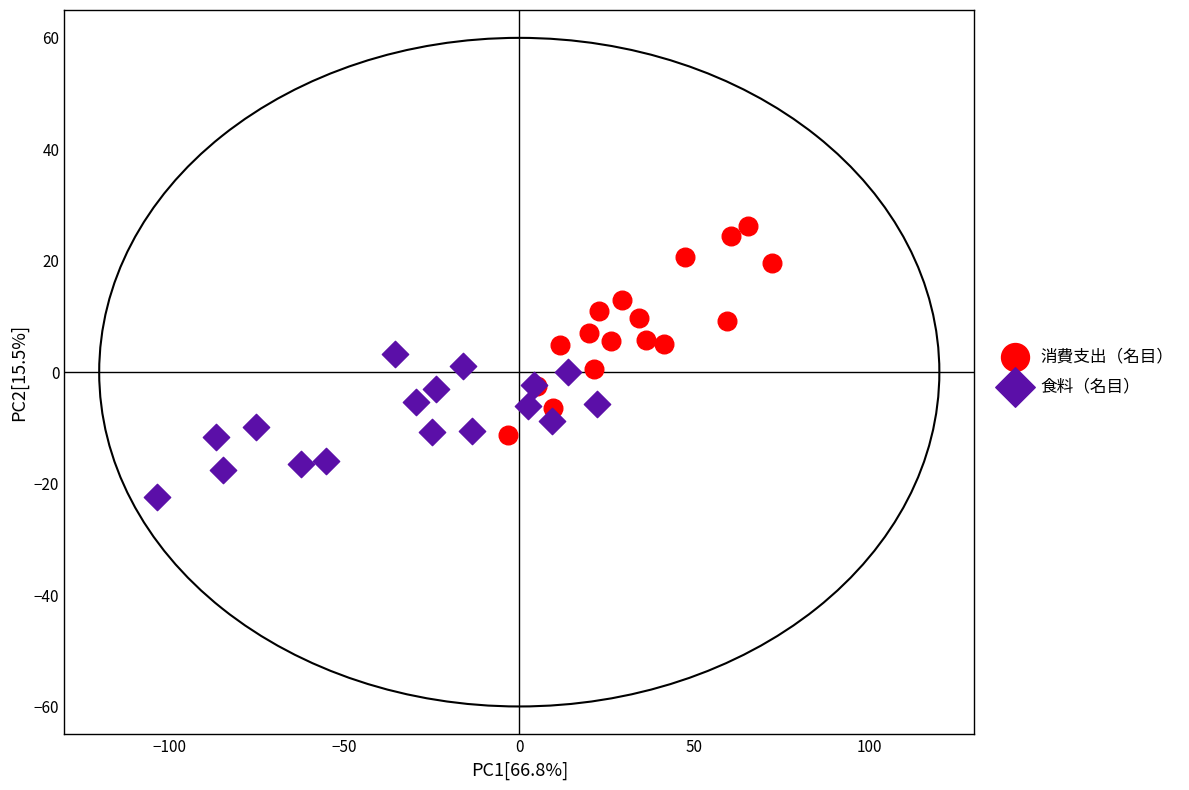

What are all the series names shown in the legend?

消費支出（名目）, 食料（名目）